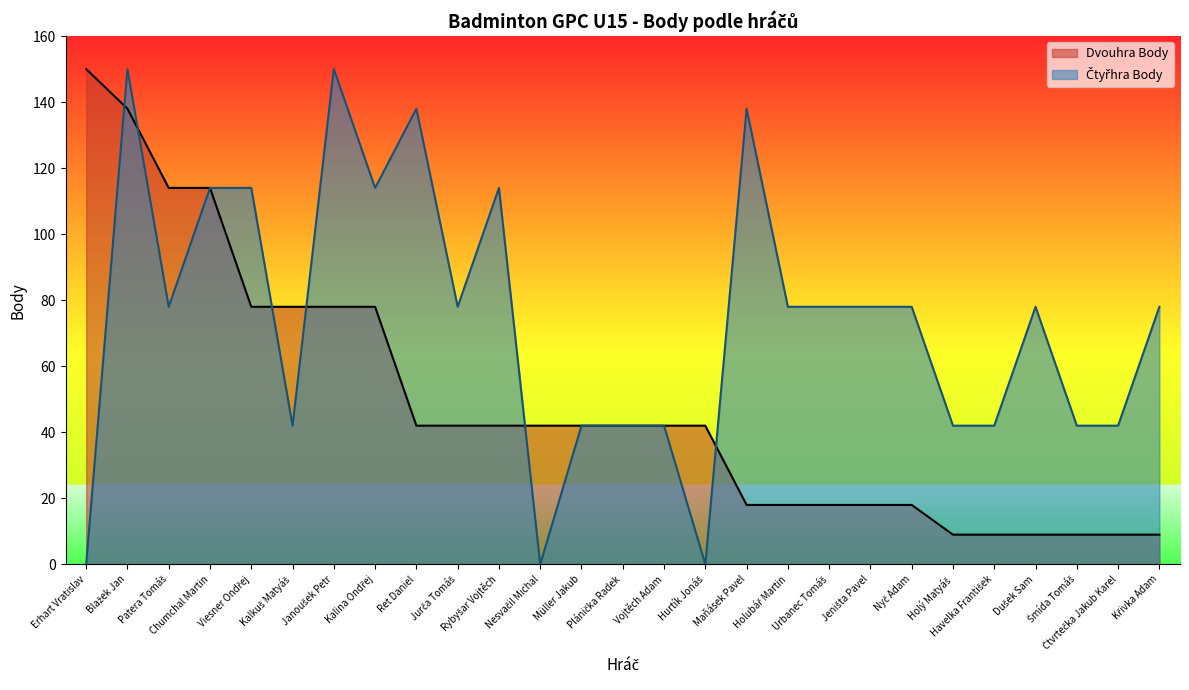

Which series has the largest total across all categories?

Čtyřhra Body